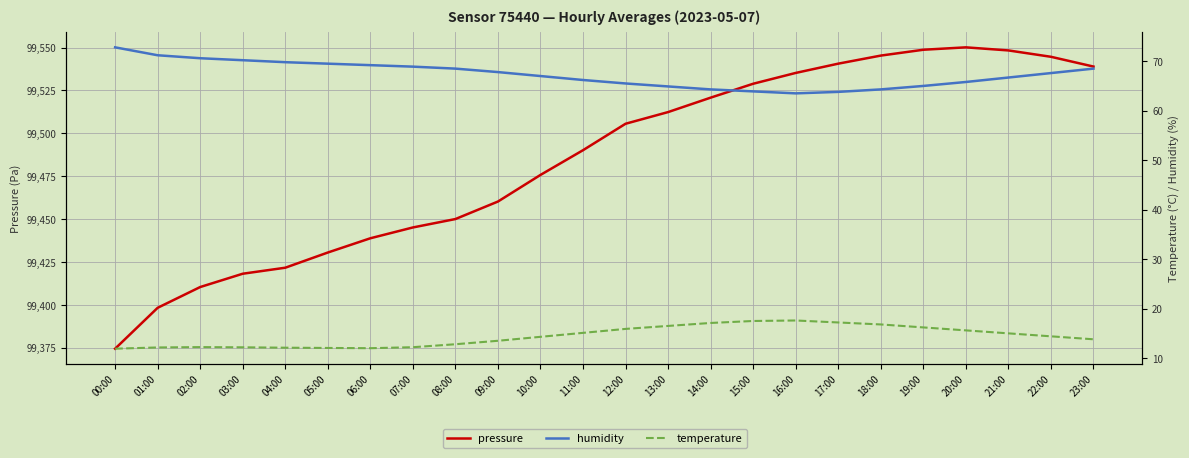

What position from the left is 20:00?

21